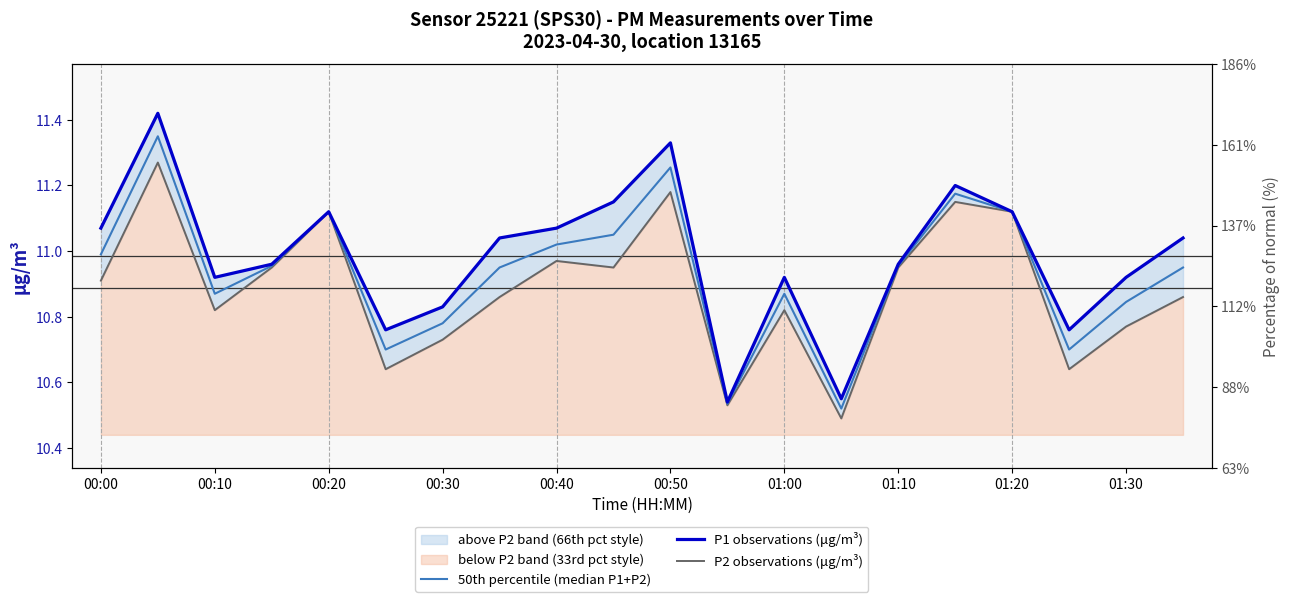

True or false: 50th percentile (median P1+P2) and P1 observations (μg/m³) cross at least once.

False